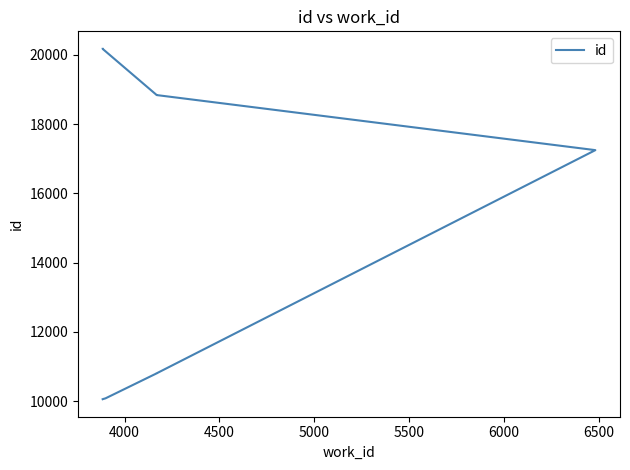

What is the label of the 6th point from the left?

6000